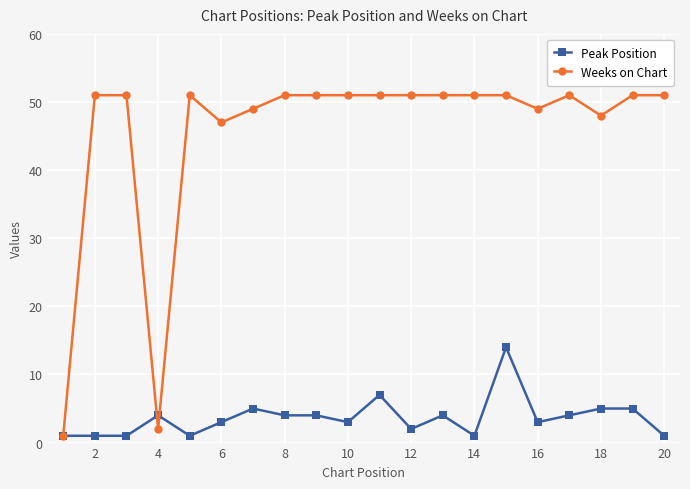

What is the average value of the Peak Position series?

4